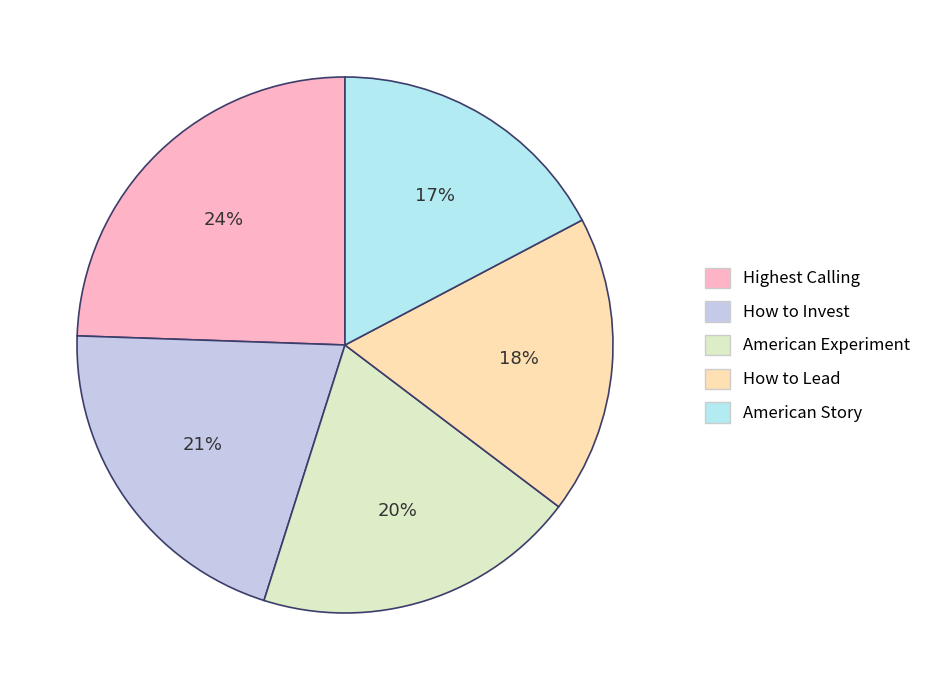

Rank the categories by value from lowest to highest.

American Story, How to Lead, American Experiment, How to Invest, Highest Calling